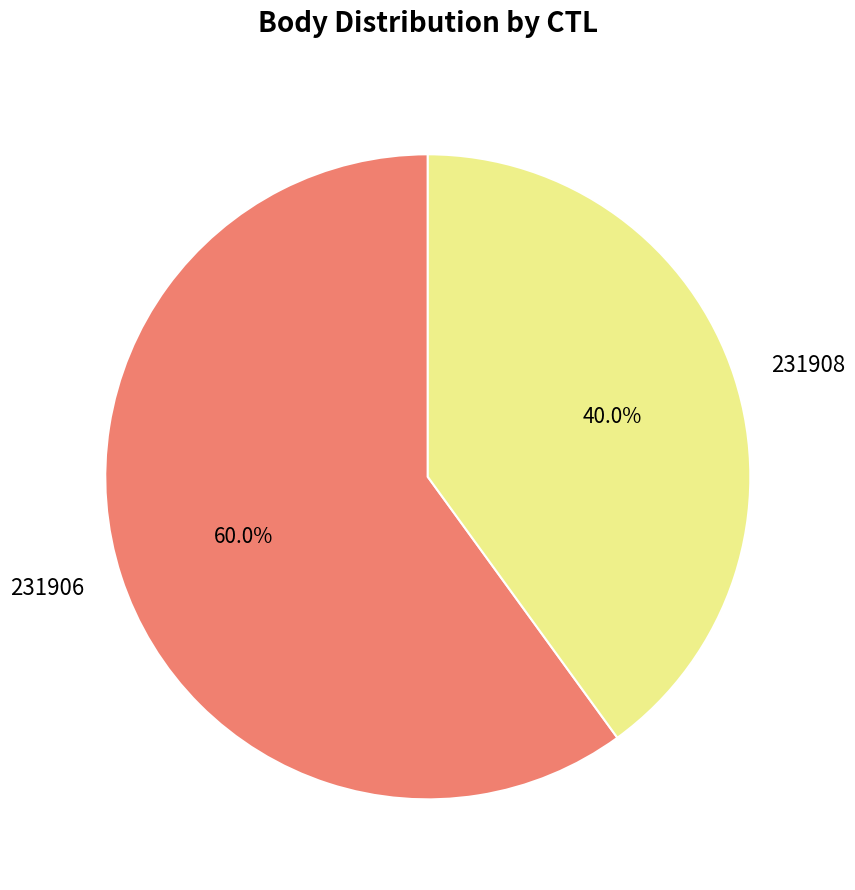

What is the largest slice in the pie chart?

231906